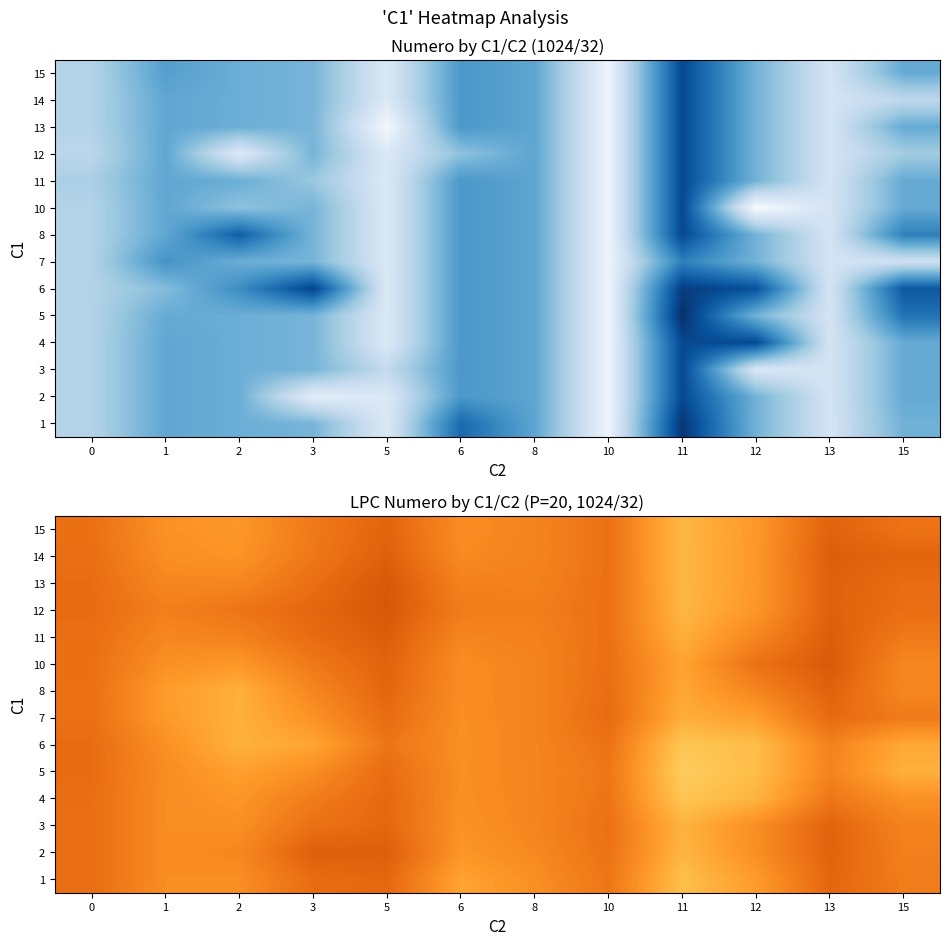

True or false: 12 has a value of 26.5 at 3.

True